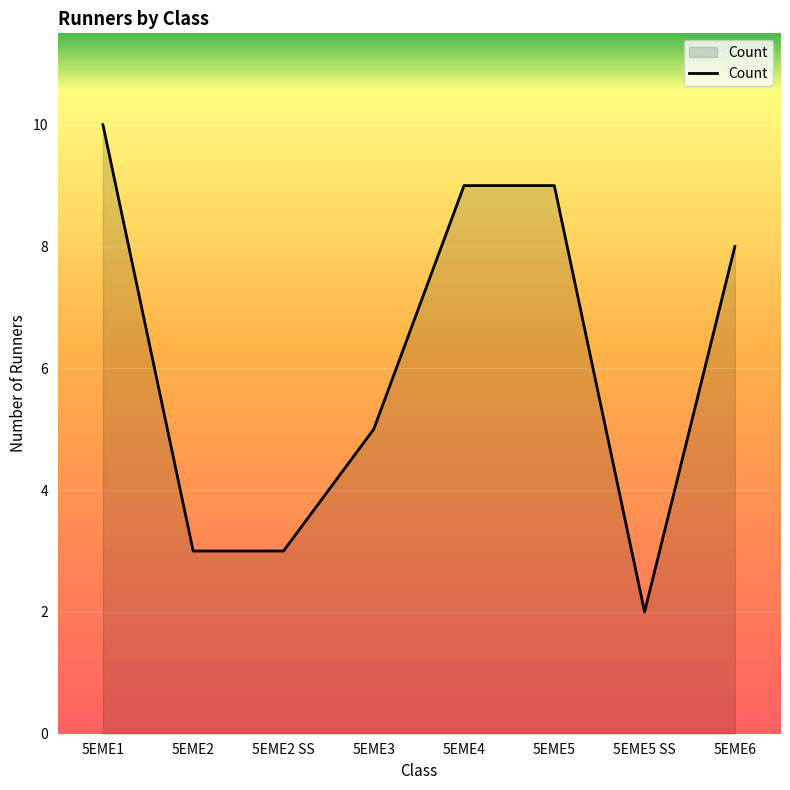

What is the difference between the maximum and minimum values?

8